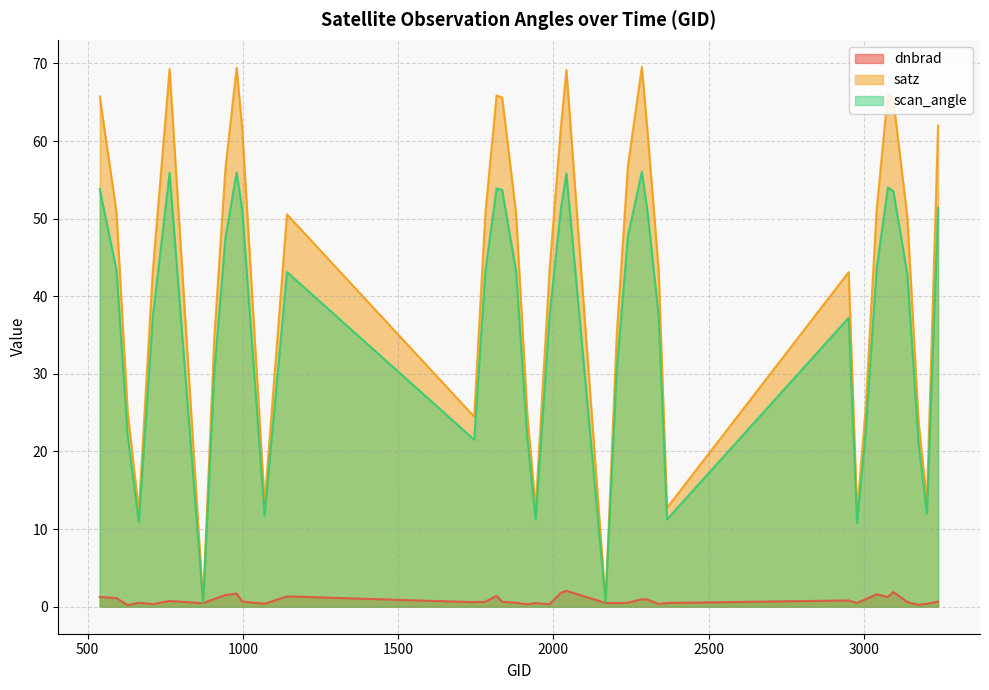

How many lines are shown in the chart?

3